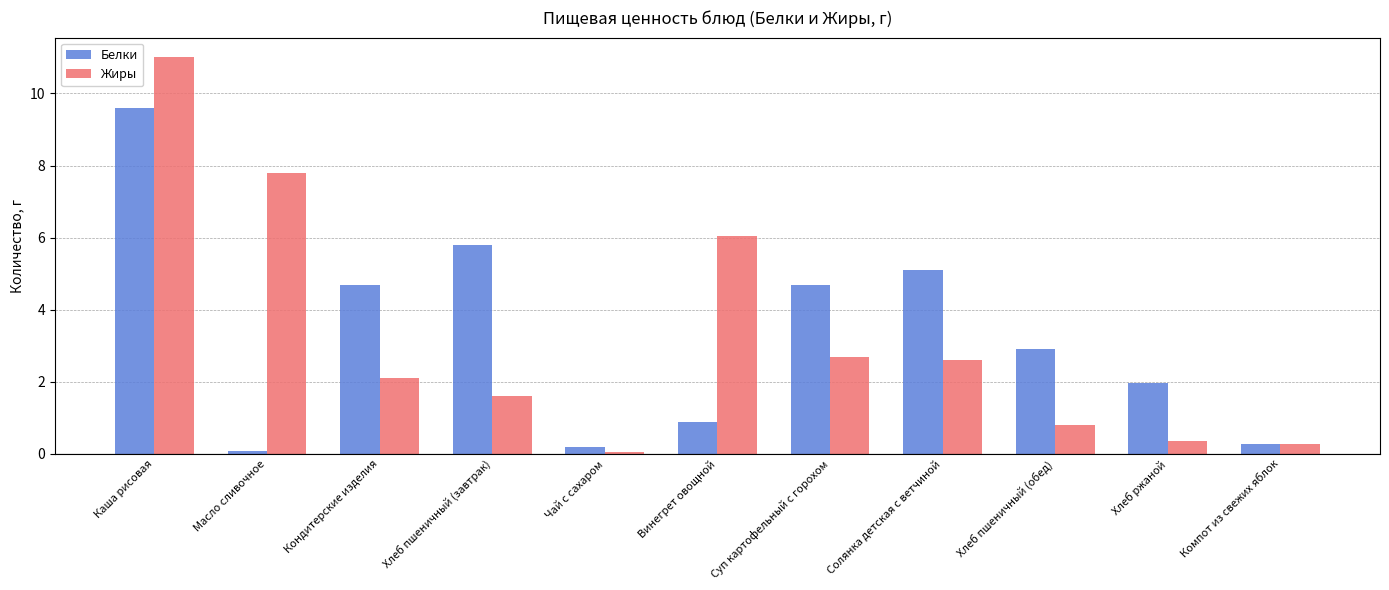

At Суп картофельный с горохом, list the series in order from largest to smallest.

Белки, Жиры